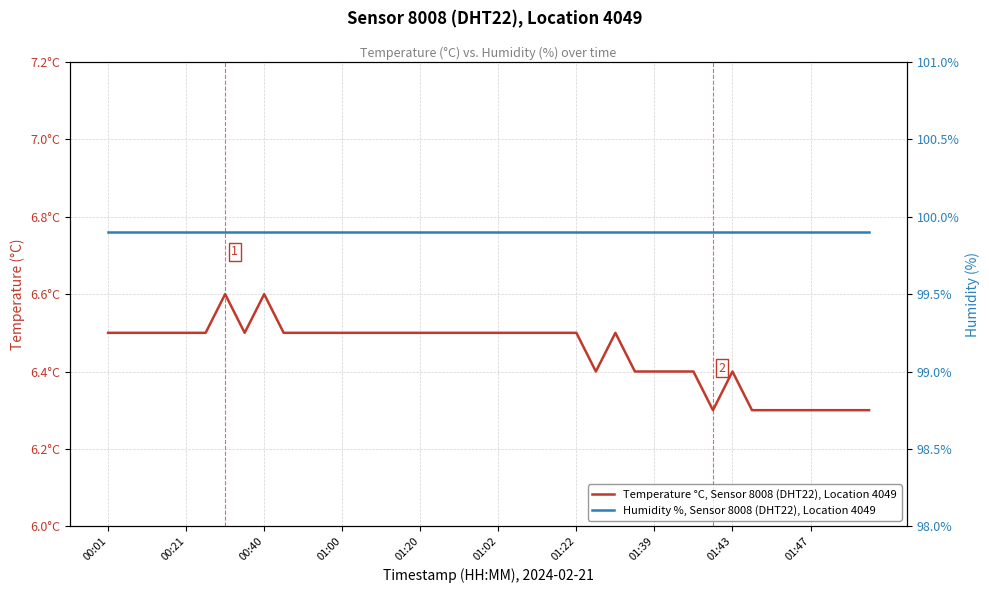

True or false: Temperature °C, Sensor 8008 (DHT22), Location 4049 and Humidity %, Sensor 8008 (DHT22), Location 4049 cross at least once.

False